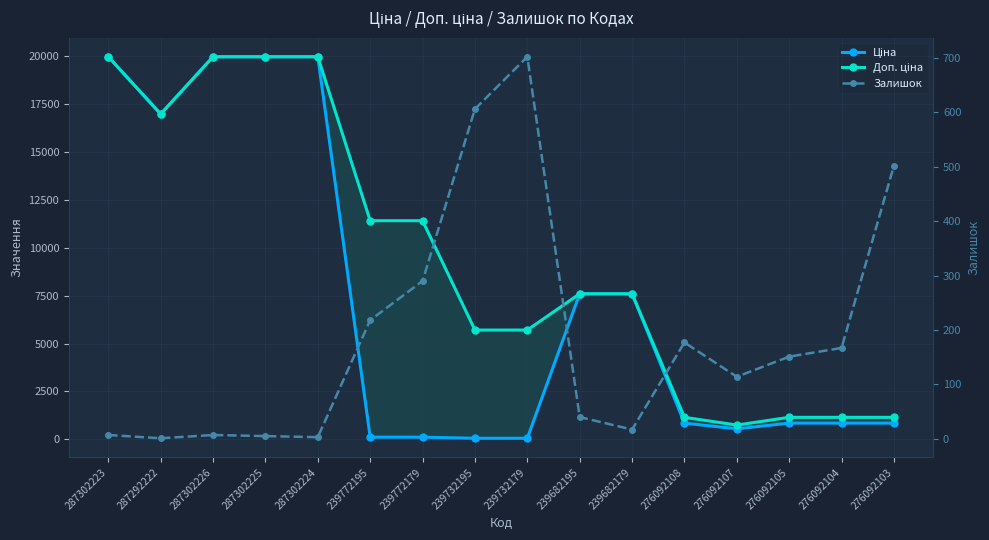

Reading left to right, what are all the values shown in this chart?

Ціна: 19964.2	16976.3	19964.2	19964.2	19964.2	114.1	114.1	57.0	57.0	7596.5	7596.5	848.4	551.5	848.4	848.4	848.4
Доп. ціна: 19964.2	16976.3	19964.2	19964.2	19964.2	11410.0	11410.0	5705.0	5705.0	7596.5	7596.5	1149.7	747.0	1149.7	1149.7	1149.7
Залишок: 7.0	1.0	7.0	5.0	3.0	218.0	290.0	606.0	702.0	40.0	17.0	177.0	114.0	151.0	167.0	502.0